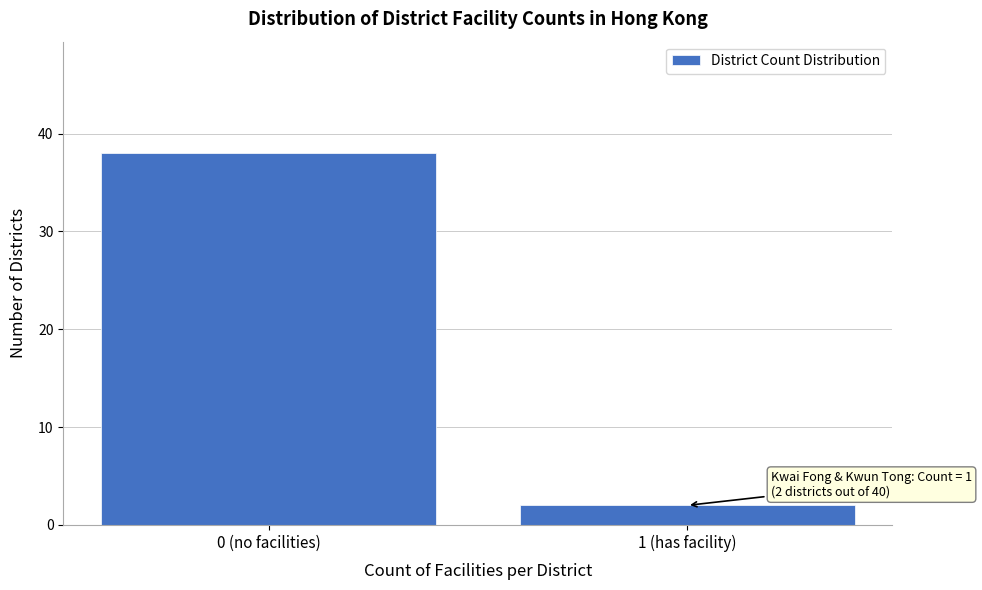

Reading left to right, extract all data points from this chart.

38	2